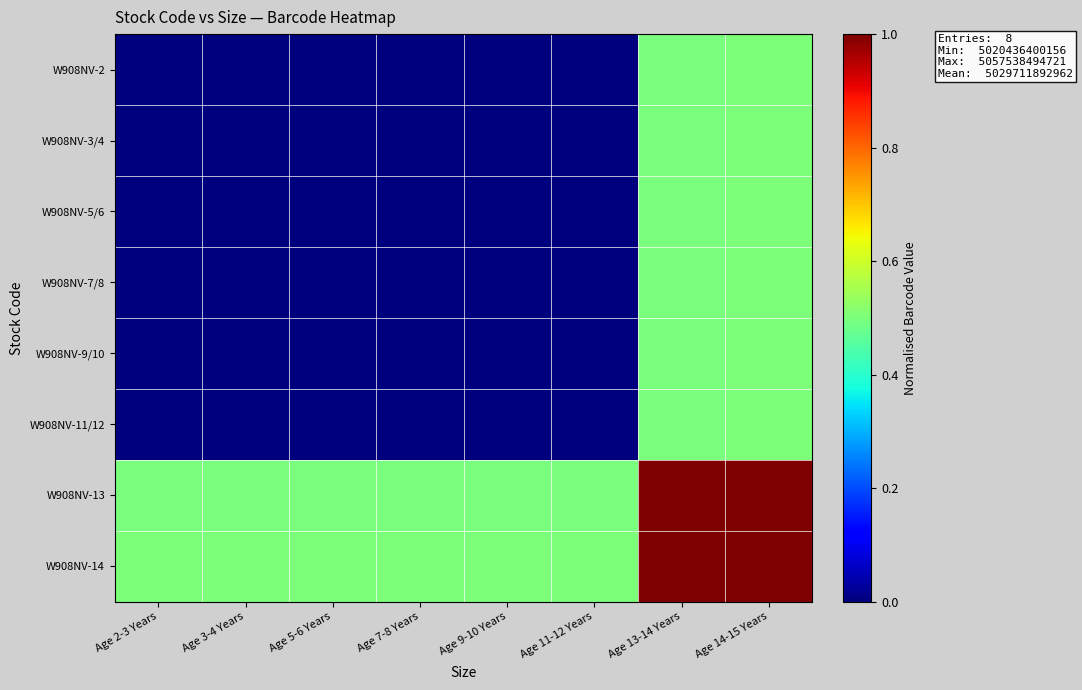

List the series in order of their peak value, lowest first.

W908NV-2, W908NV-3/4, W908NV-5/6, W908NV-7/8, W908NV-9/10, W908NV-11/12, W908NV-13, W908NV-14